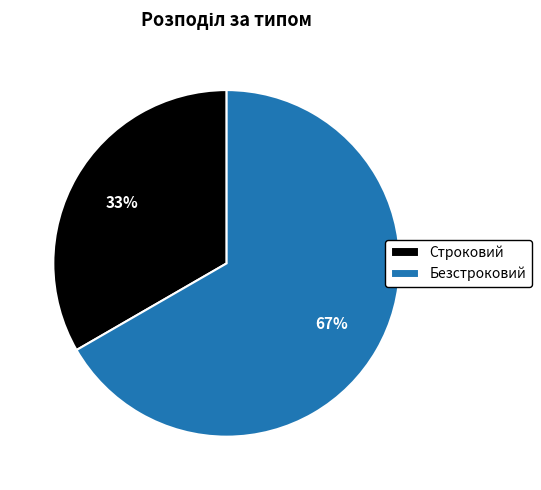

The Безстроковий slice represents 54% of the pie. True or false?

False